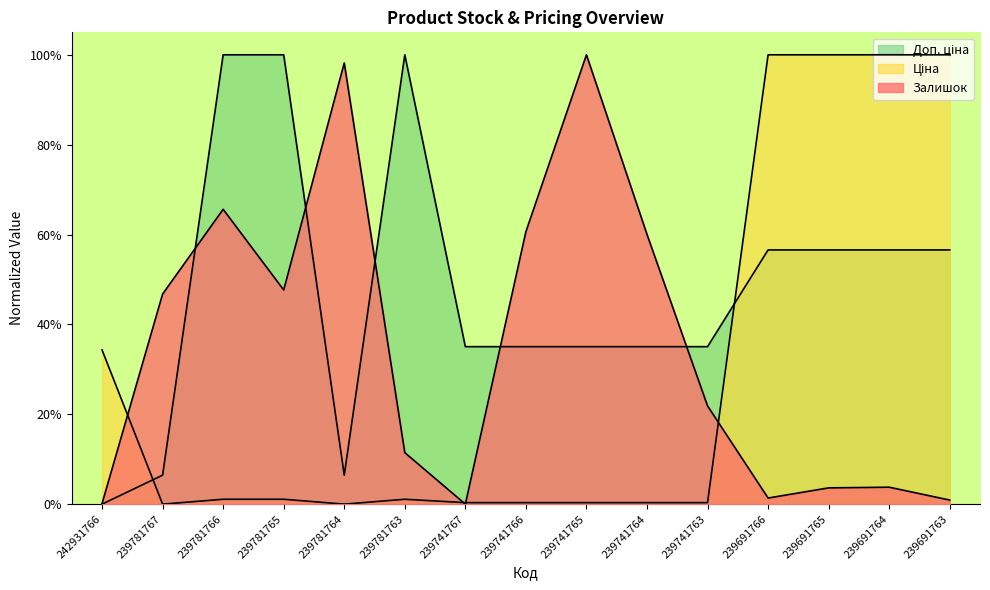

Rank the series by their average value, from lowest to highest.

Ціна, Залишок, Доп. ціна